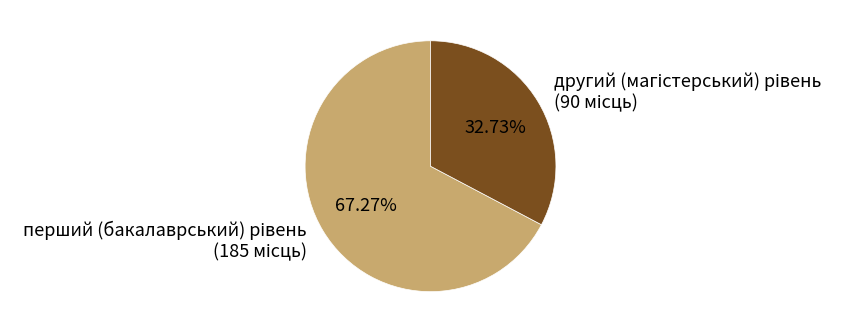

Is there a majority slice in this chart?

Yes